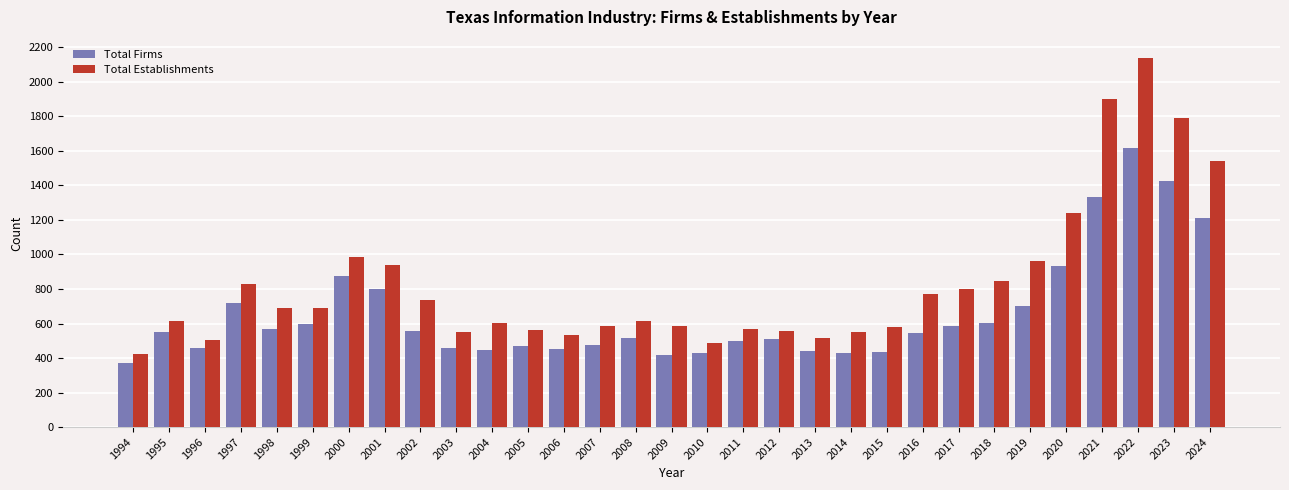

What is the value of the Total Establishments bar at the 12th from the left?

562